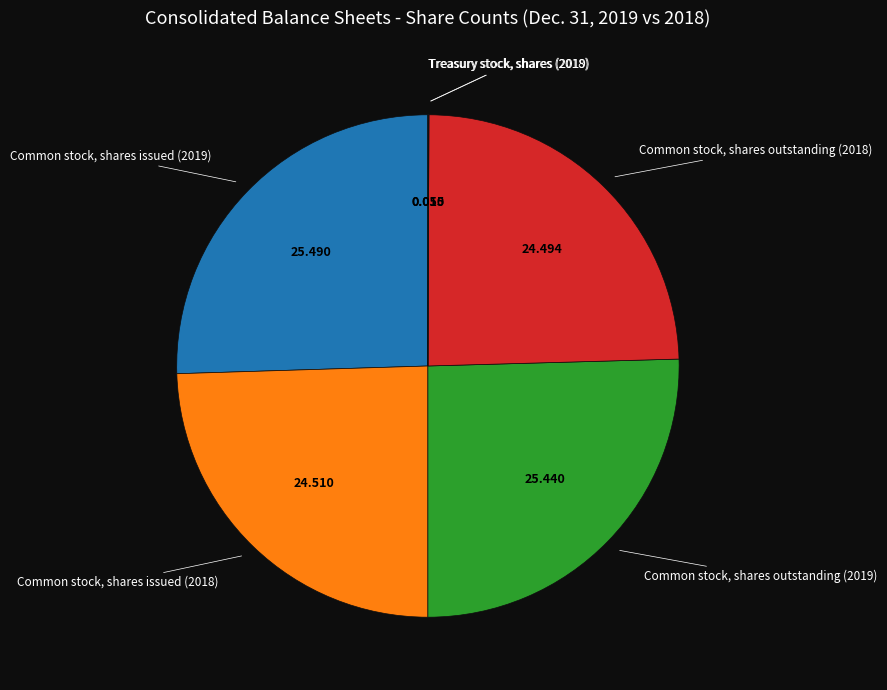

Is there any slice that represents more than half of the pie?

No